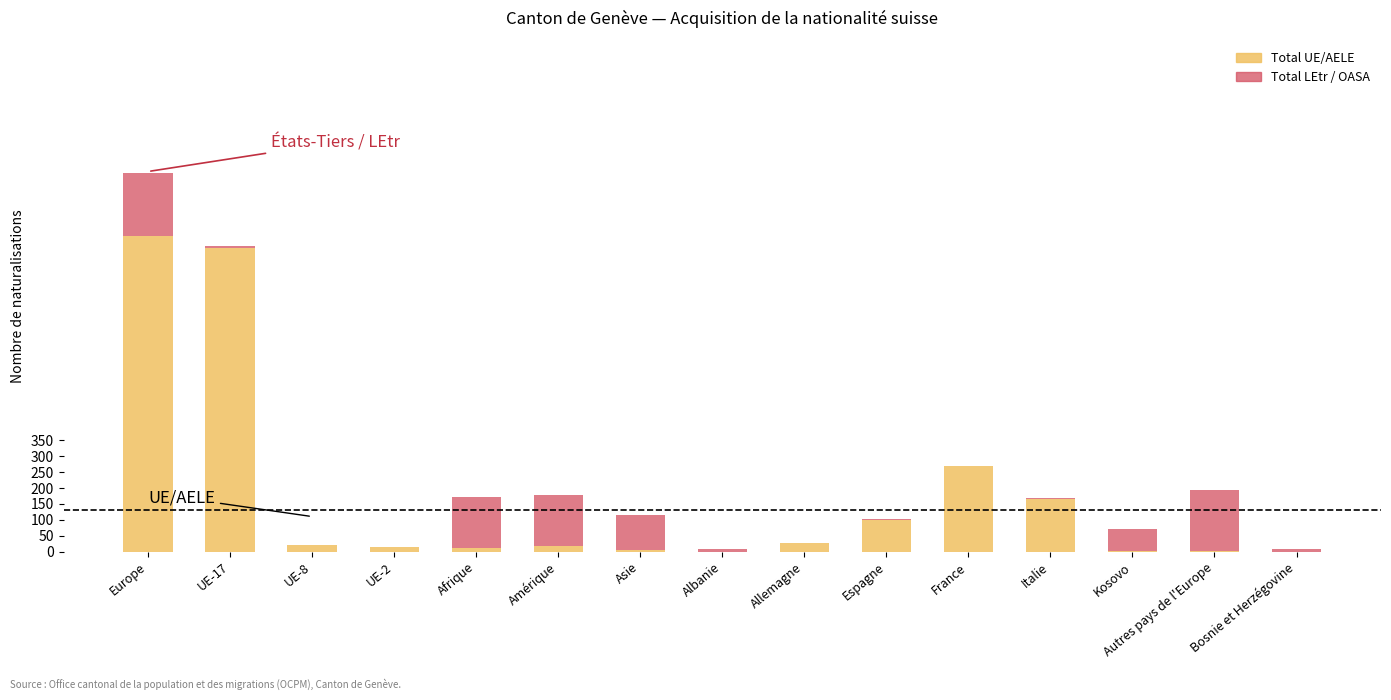

How many series are shown in this chart?

2